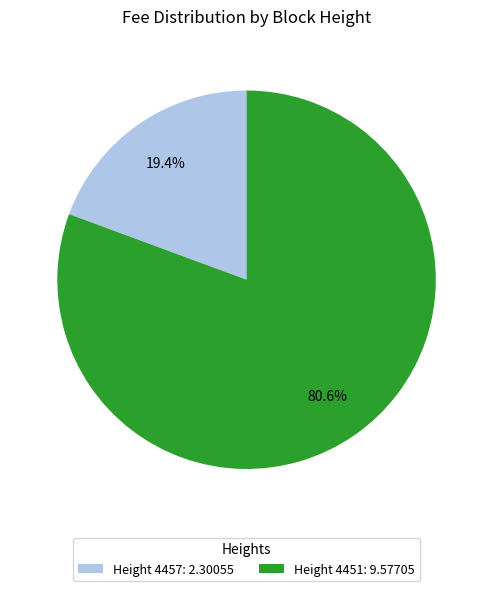

Rank the categories by value from lowest to highest.

Height 4457: 2.30055, Height 4451: 9.57705